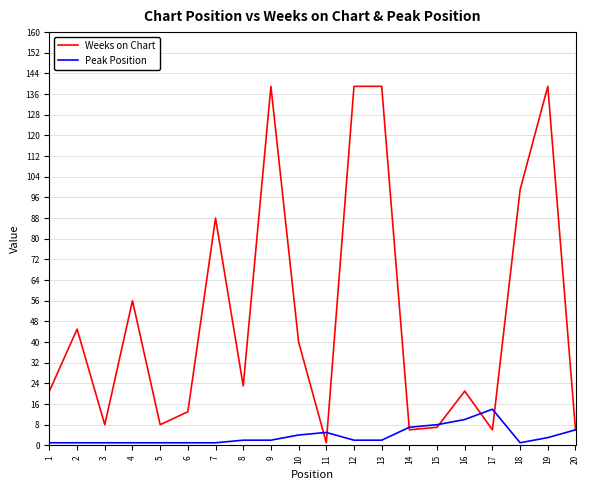

True or false: Weeks on Chart has a value of 11 at 14.

False